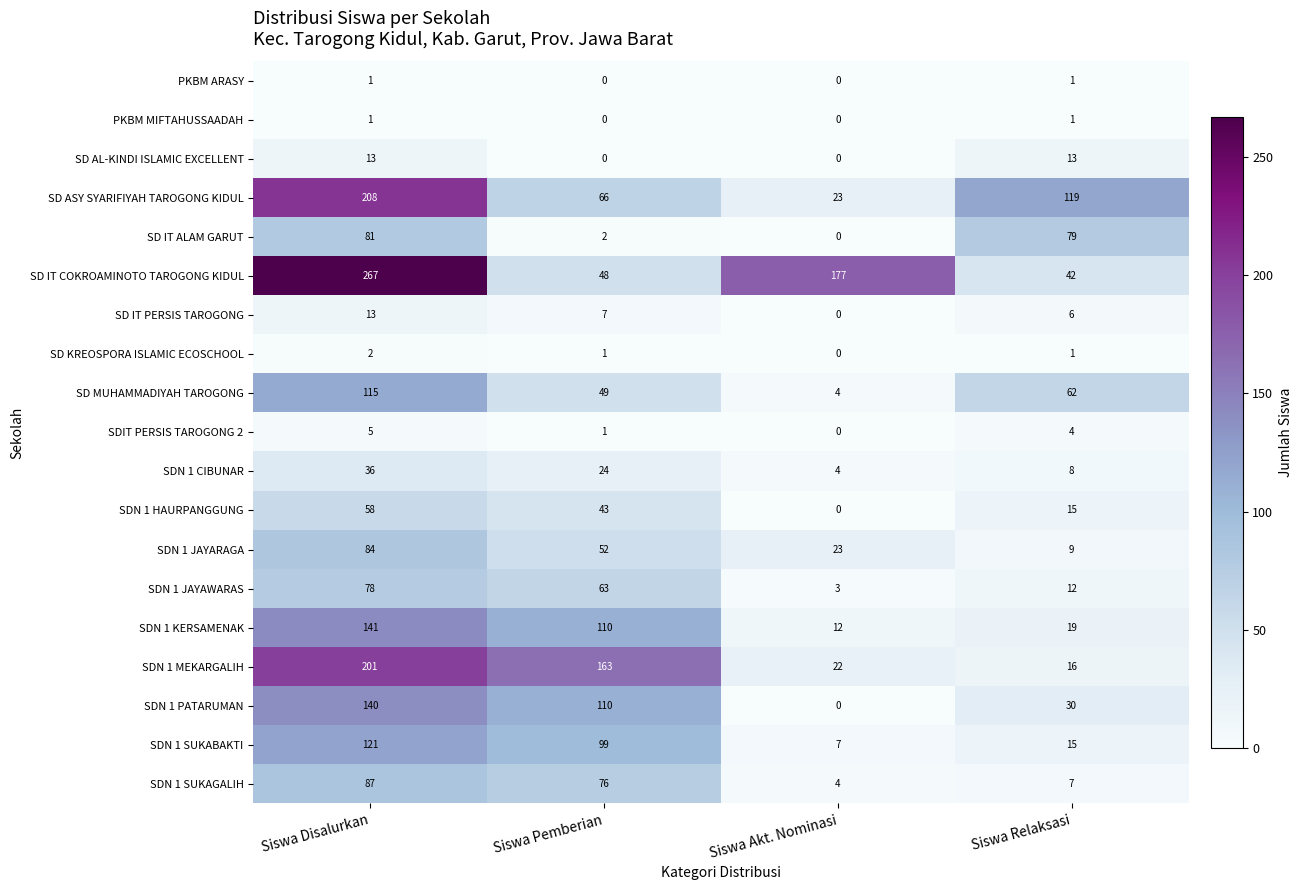

Which series has the largest total across all categories?

SD IT COKROAMINOTO TAROGONG KIDUL